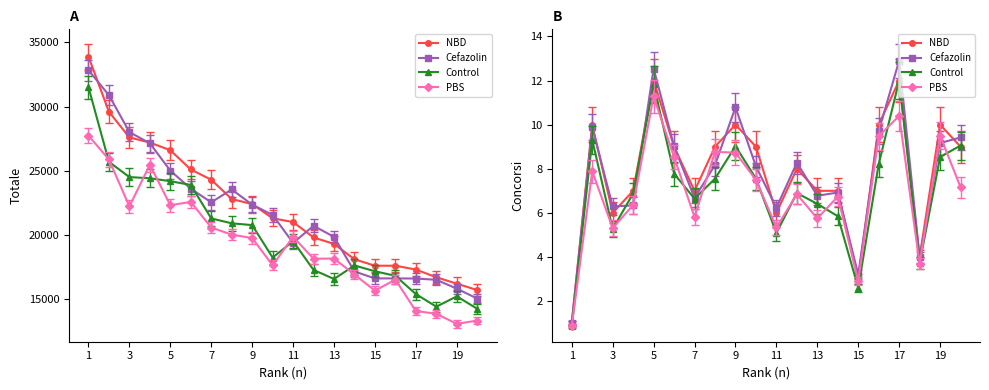

How many lines are shown in the chart?

4